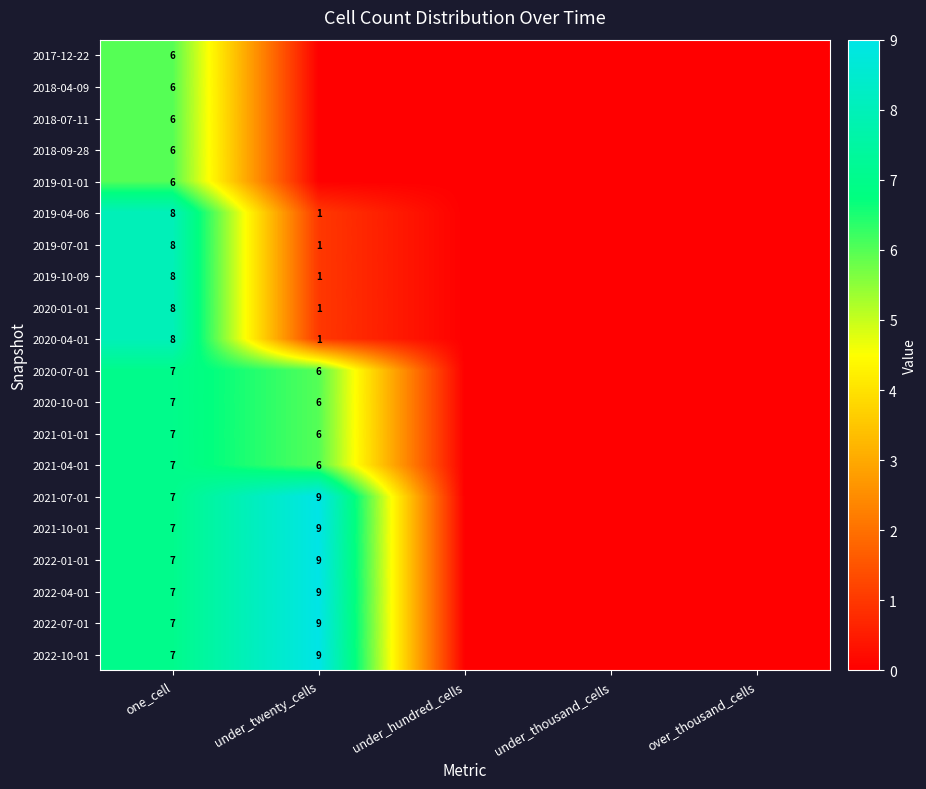

At how many categories does at least one series exceed 6?

2